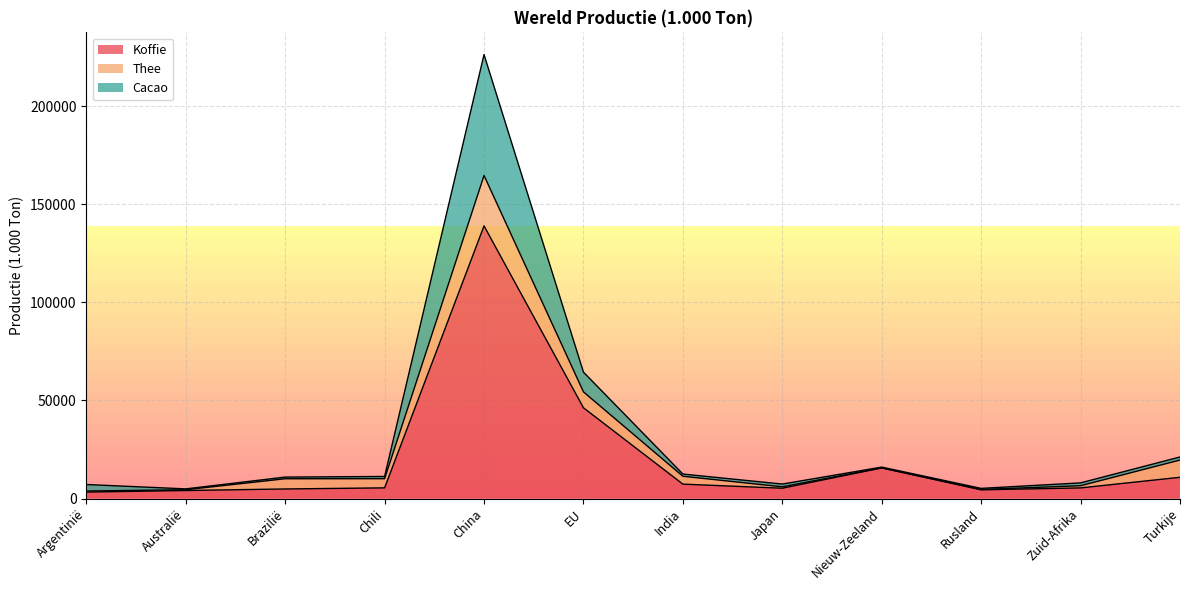

What is the maximum value for Koffie?

138929